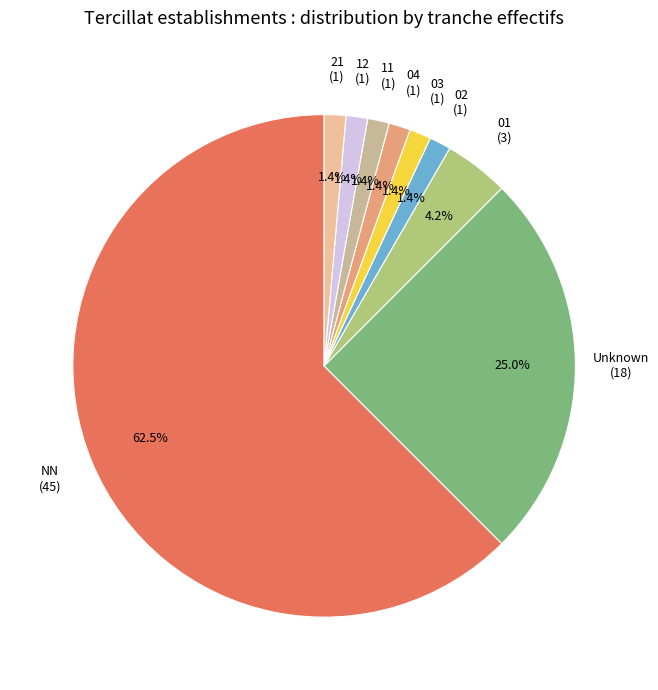

Which slice is the largest?

NN (45)